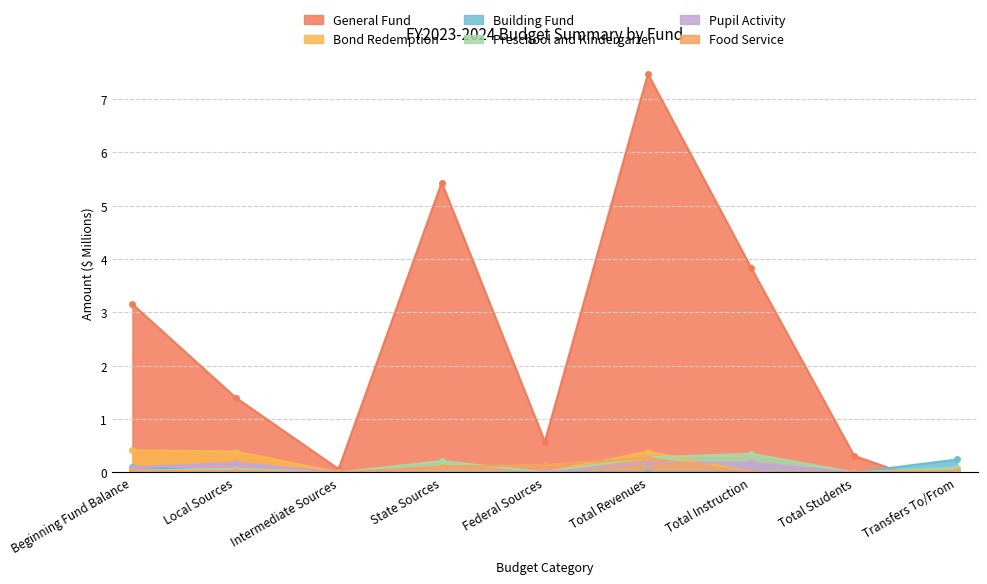

What are all the series names shown in the legend?

General Fund, Bond Redemption, Building Fund, Preschool and Kindergarten, Pupil Activity, Food Service